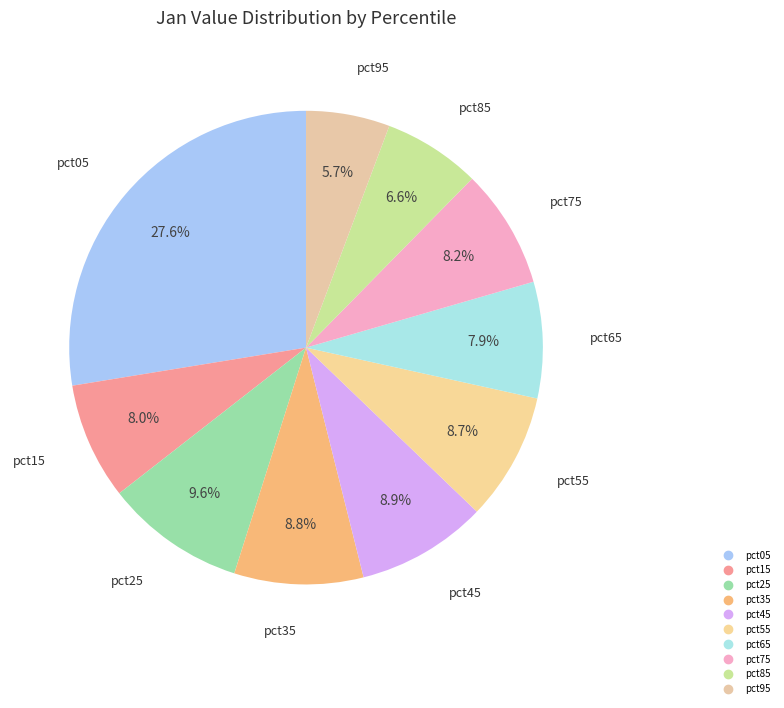

Which category has the smallest portion of the pie?

pct95